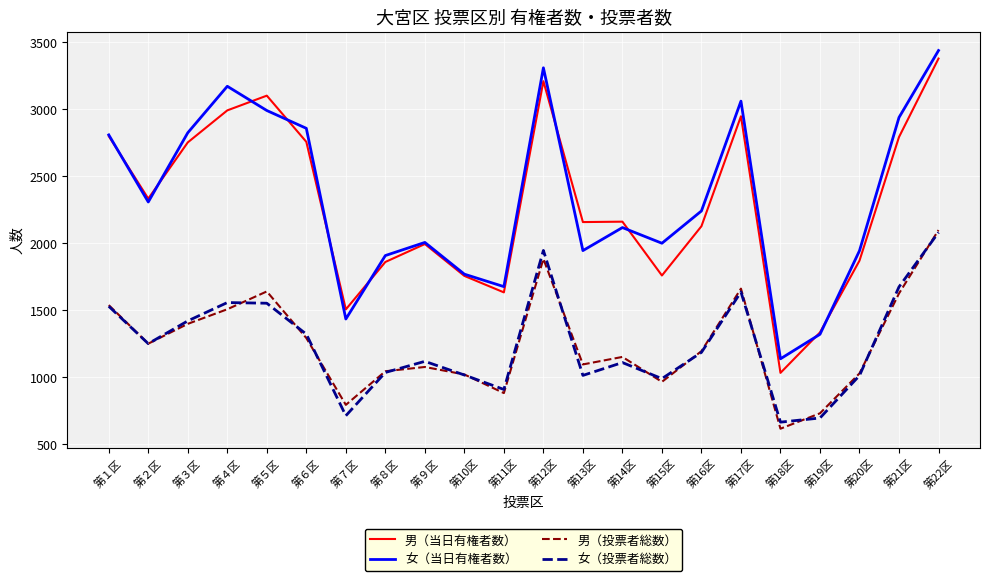

Which series has the widest spread of values?

男（当日有権者数）